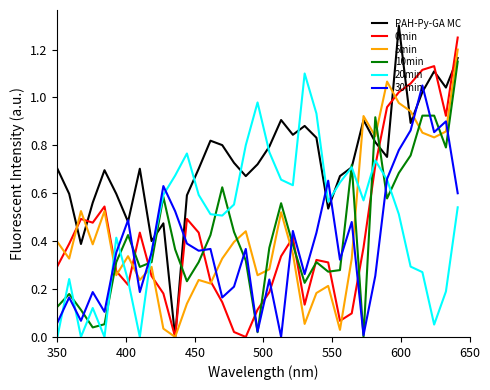

Which series has the largest total across all categories?

PAH-Py-GA MC